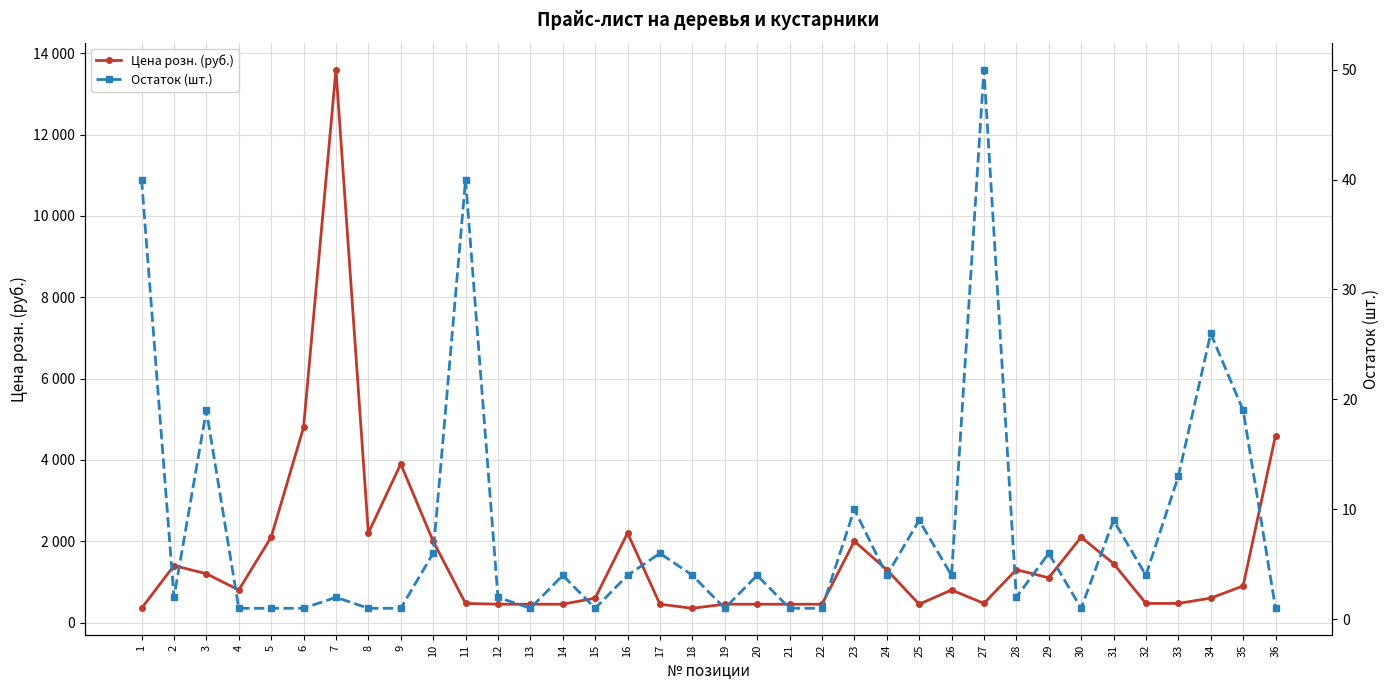

Reading right to left, extract all data points from this chart.

Цена розн. (руб.): 36=4600	35=900	34=600	33=470	32=470	31=1450	30=2100	29=1100	28=1300	27=470	26=800	25=450	24=1300	23=2000	22=450	21=450	20=450	19=450	18=350	17=450	16=2200	15=600	14=450	13=450	12=450	11=470	10=2000	9=3900	8=2200	7=13600	6=4800	5=2100	4=800	3=1200	2=1400	1=350
Остаток (шт.): 36=1	35=19	34=26	33=13	32=4	31=9	30=1	29=6	28=2	27=50	26=4	25=9	24=4	23=10	22=1	21=1	20=4	19=1	18=4	17=6	16=4	15=1	14=4	13=1	12=2	11=40	10=6	9=1	8=1	7=2	6=1	5=1	4=1	3=19	2=2	1=40